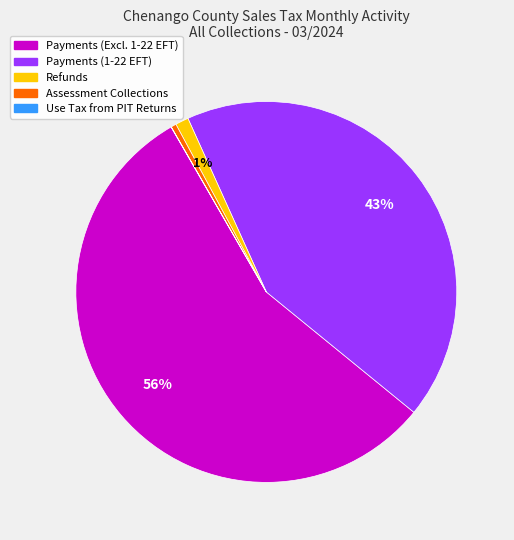

To the nearest percent, what is the difference between the largest and smallest slice percentages?

56%